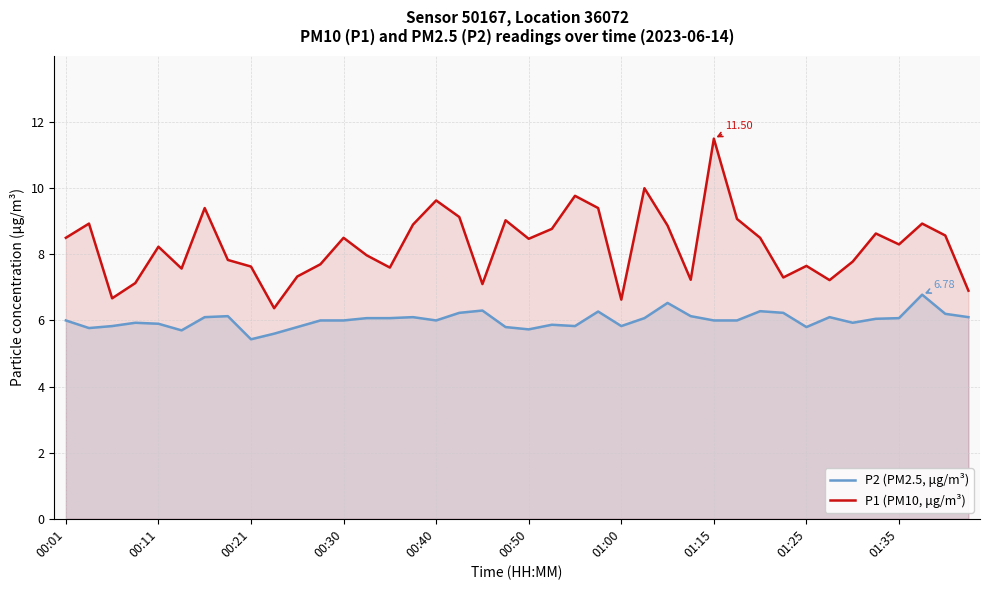

How many series are shown in this chart?

2